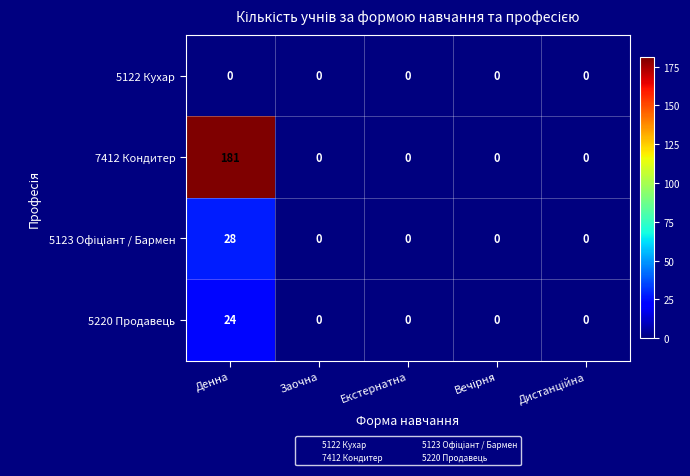

Is it true that 7412 Кондитер equals 0 at Заочна?

True